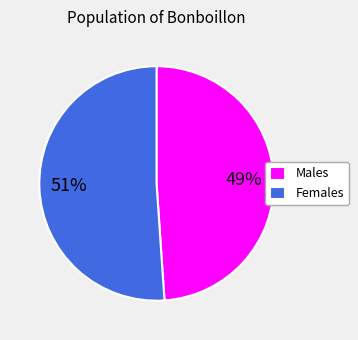

What percentage is the Females slice, to the nearest percent?

51%